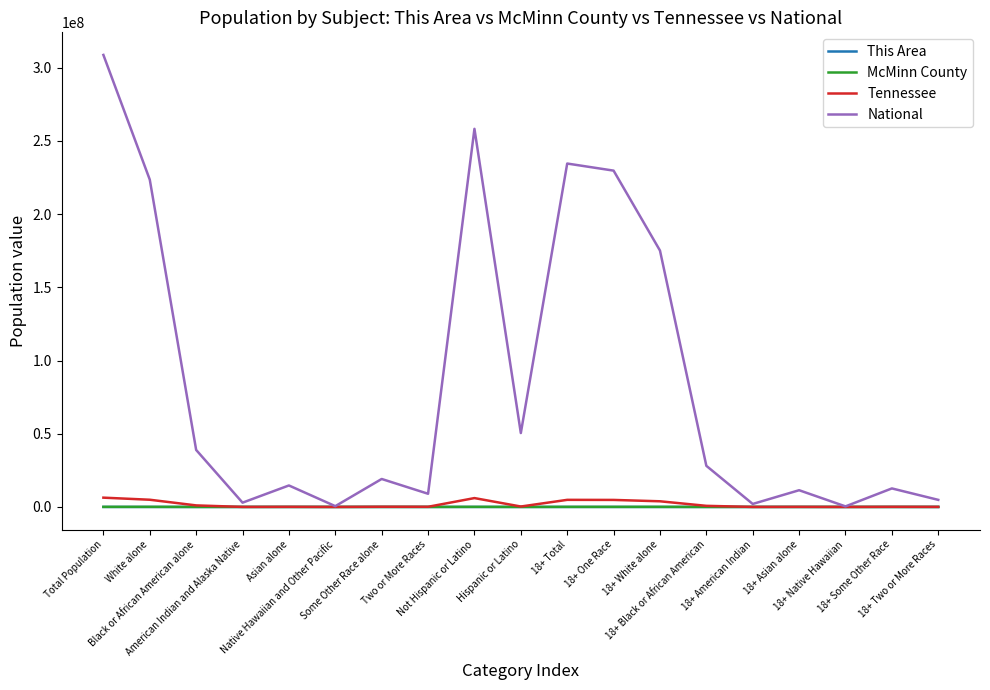

At which label does This Area first exceed 164?

Total Population